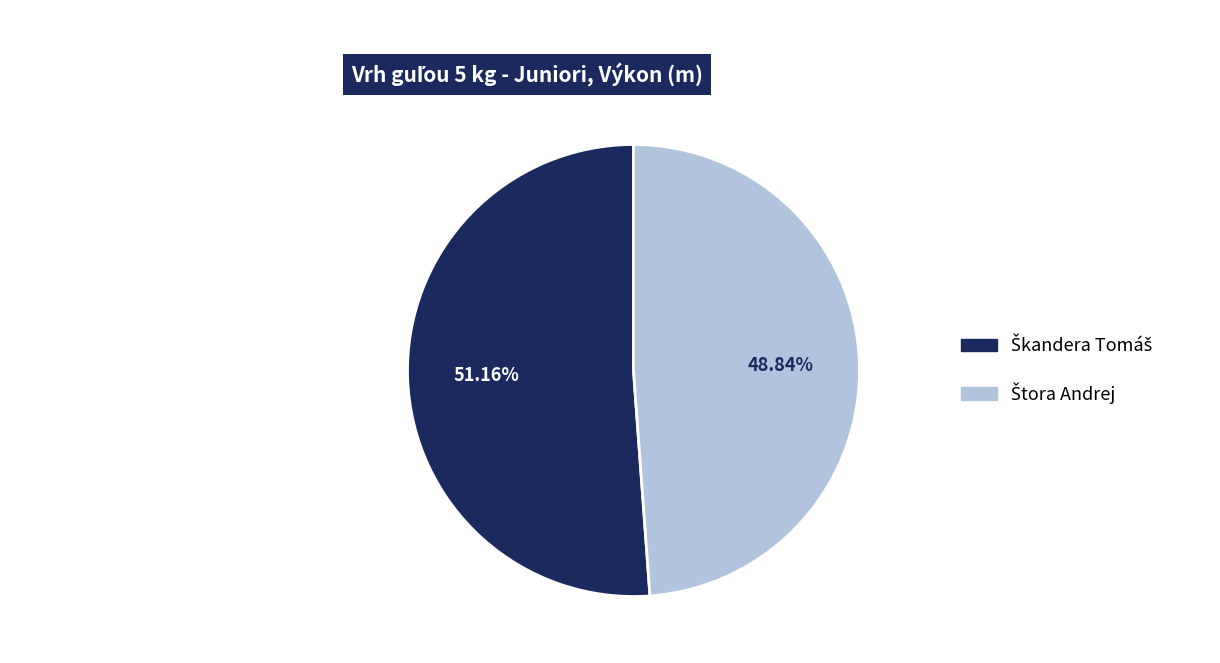

Is there a majority slice in this chart?

Yes